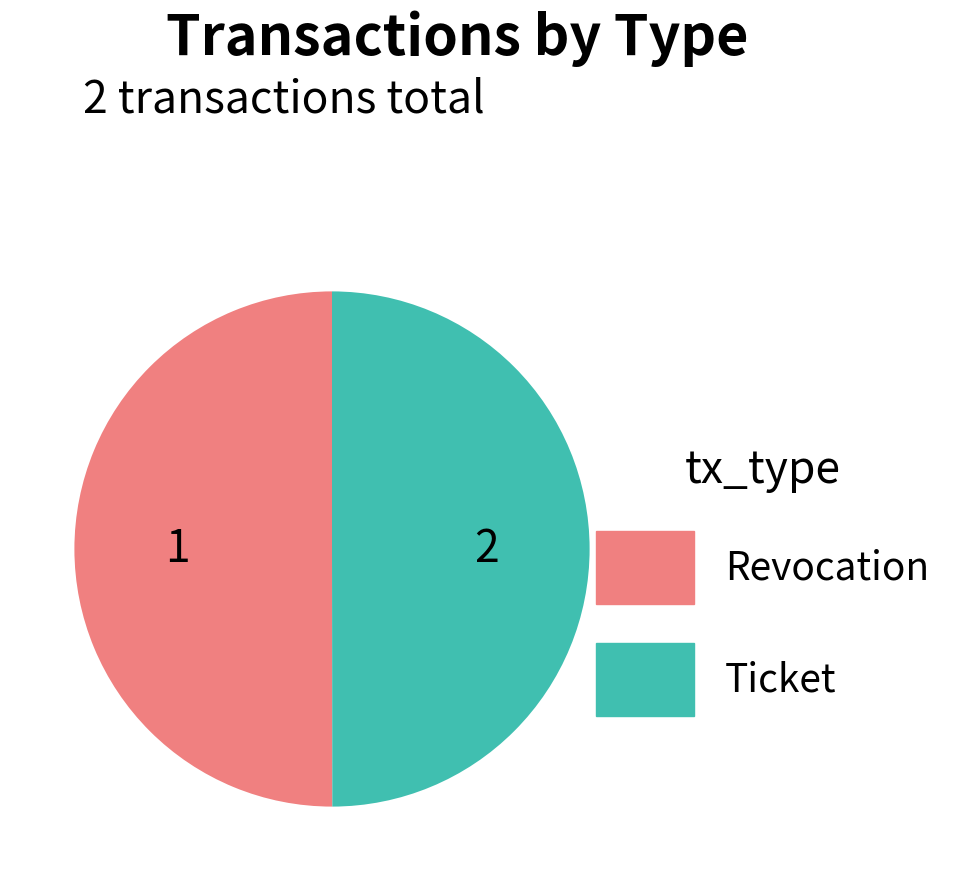

Do Ticket and Revocation together represent more than half of the pie?

Yes